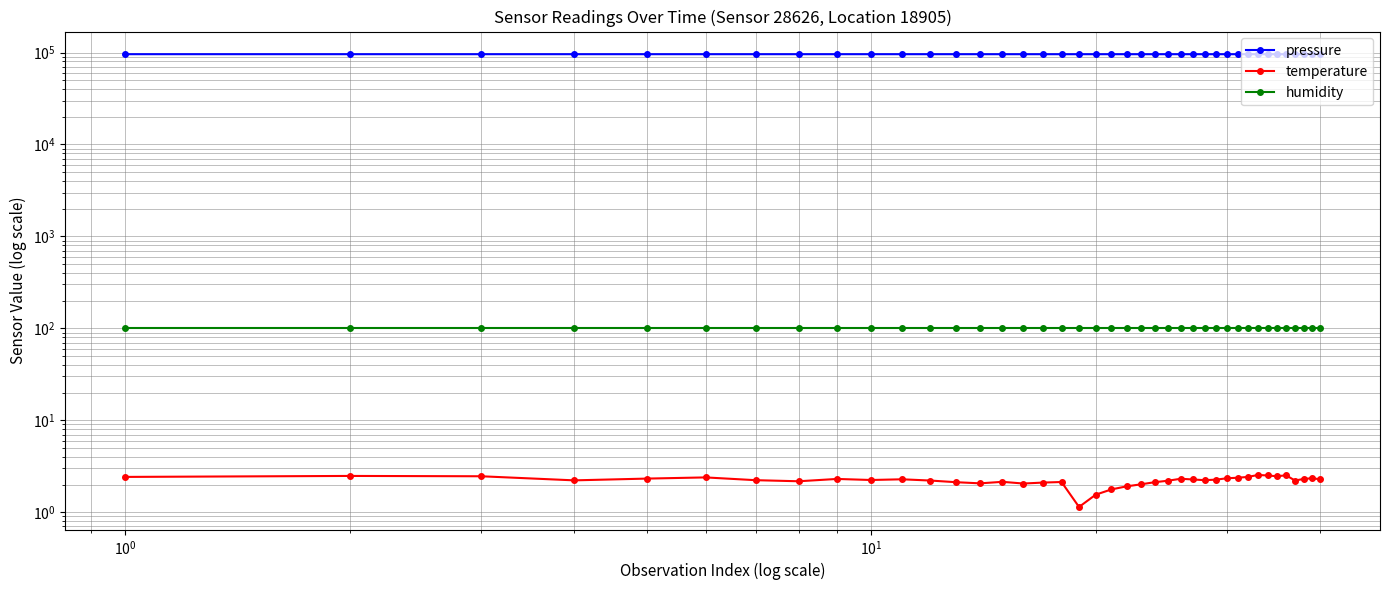

Which series has the largest total across all categories?

pressure